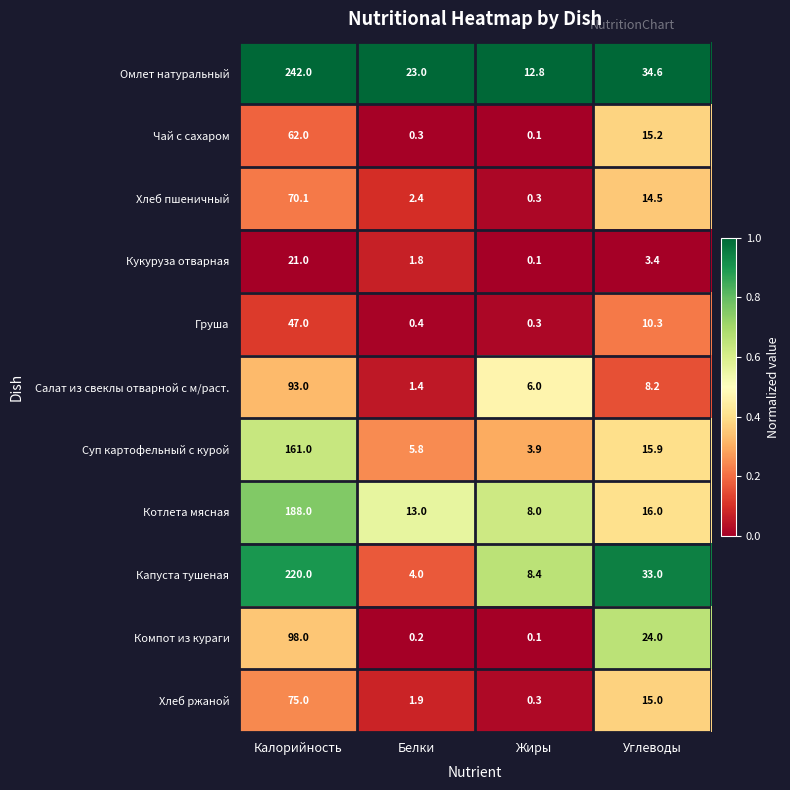

At which label is Компот из кураги closest to 49?

Углеводы